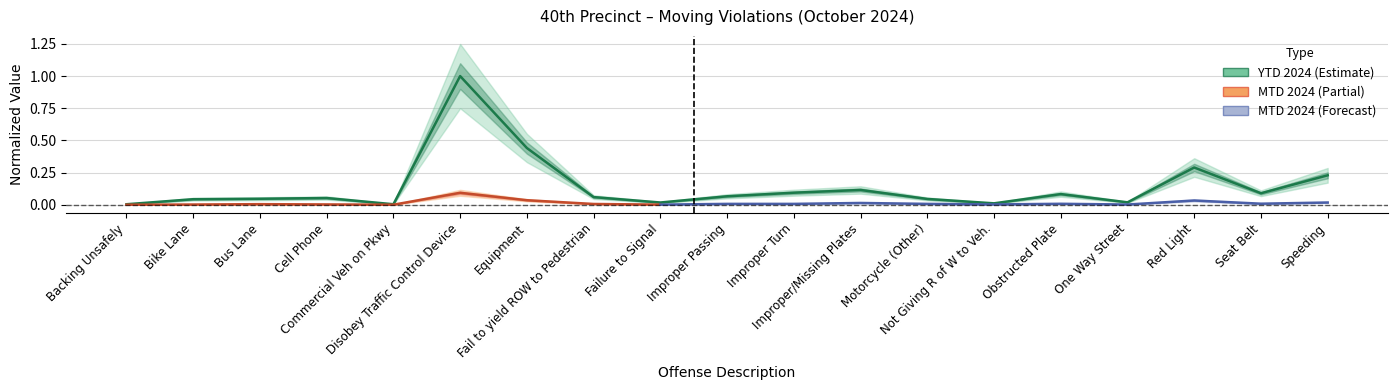

Which has a higher value, Improper/Missing Plates or Red Light?

Red Light